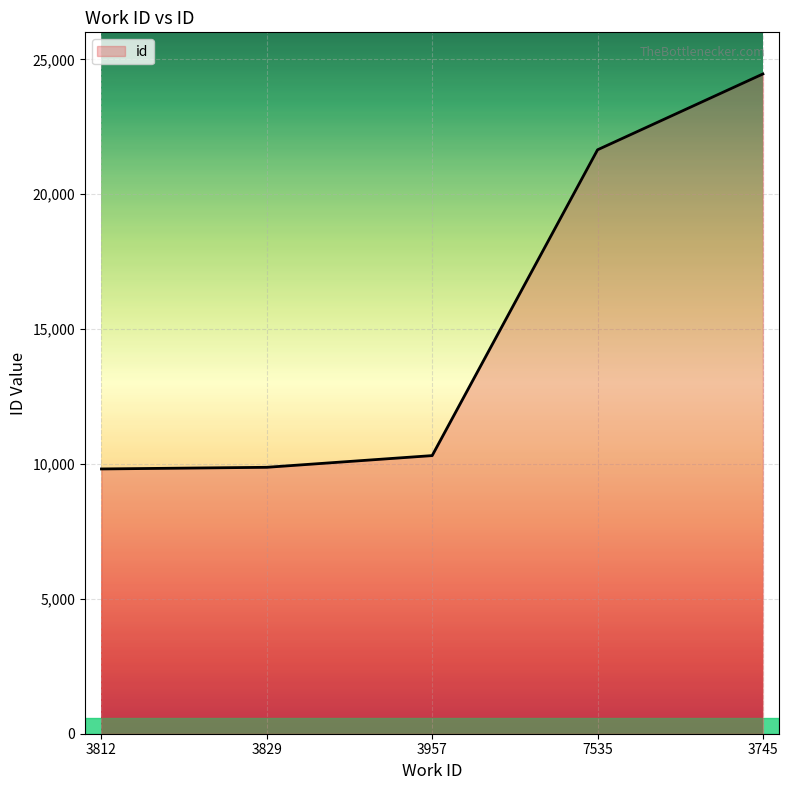

At which label is the value closest to 17136?

7535